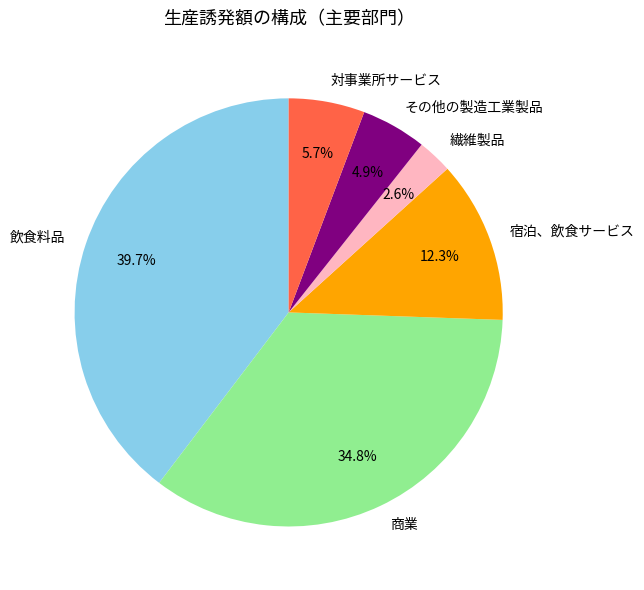

Is there a majority slice in this chart?

No